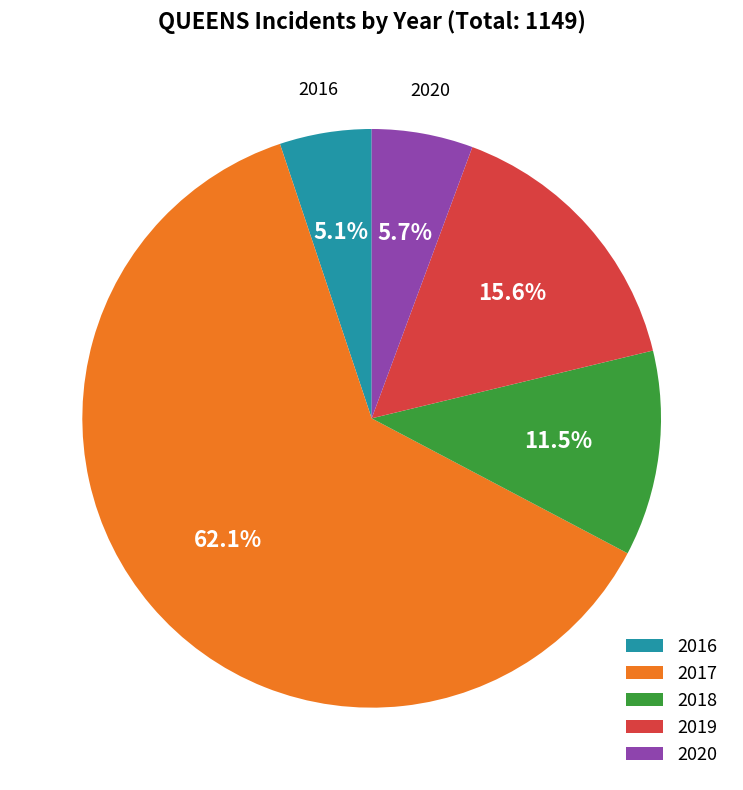

Count the number of slices in the pie.

5